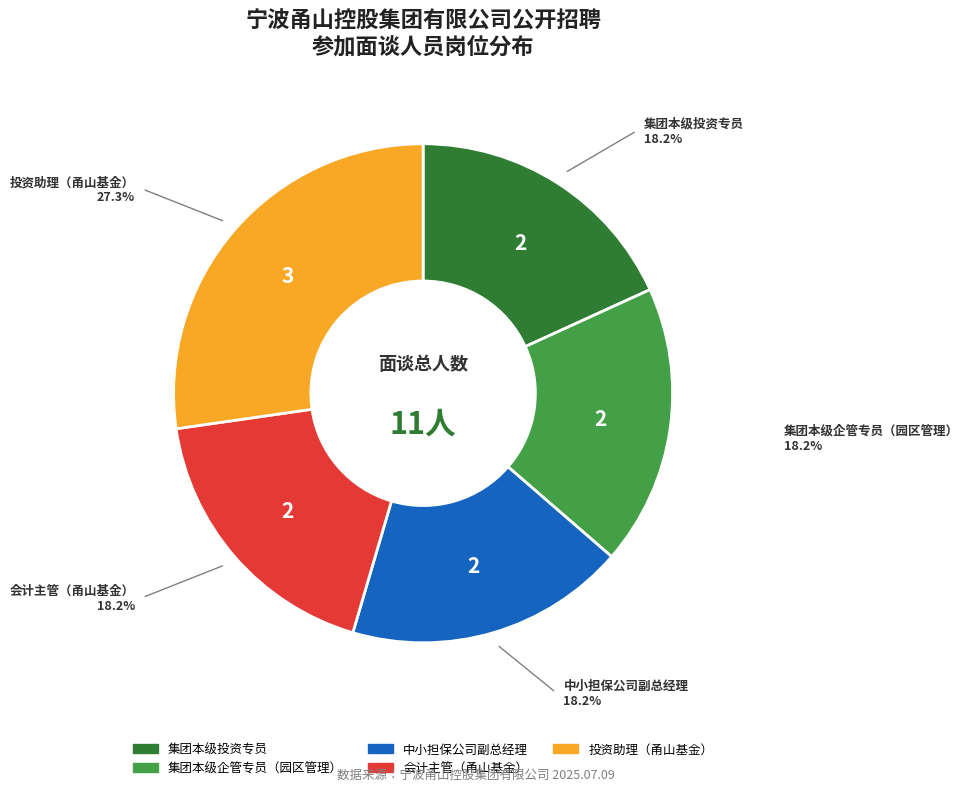

What percentage is the 会计主管（甬山基金） slice, to the nearest percent?

18%